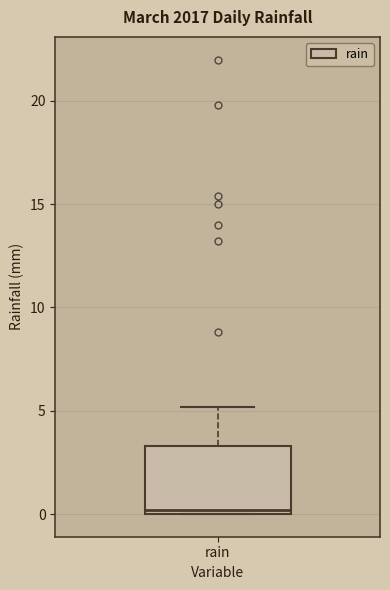

Where does the upper whisker of the box for rain end on the y-axis? The values are not printed on the chart, so give them approximately, as read against the axis.

5.0